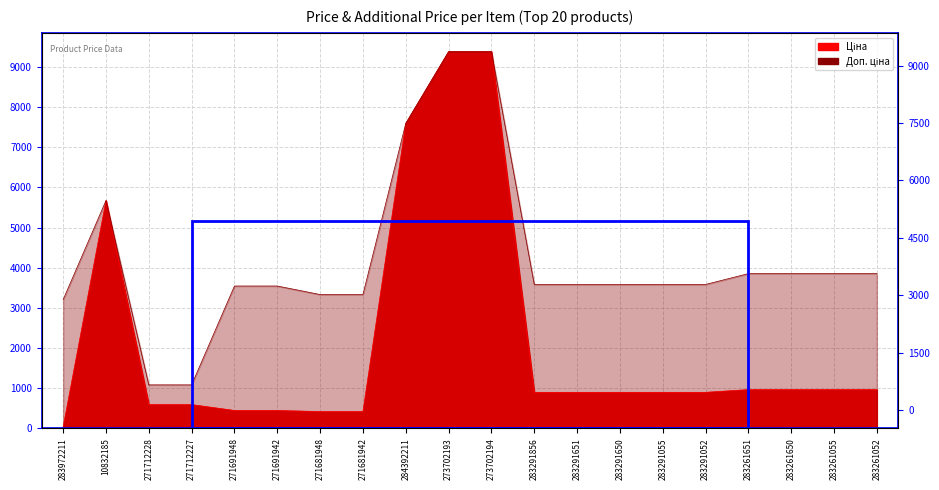

What is the maximum value for Ціна?

9384.0